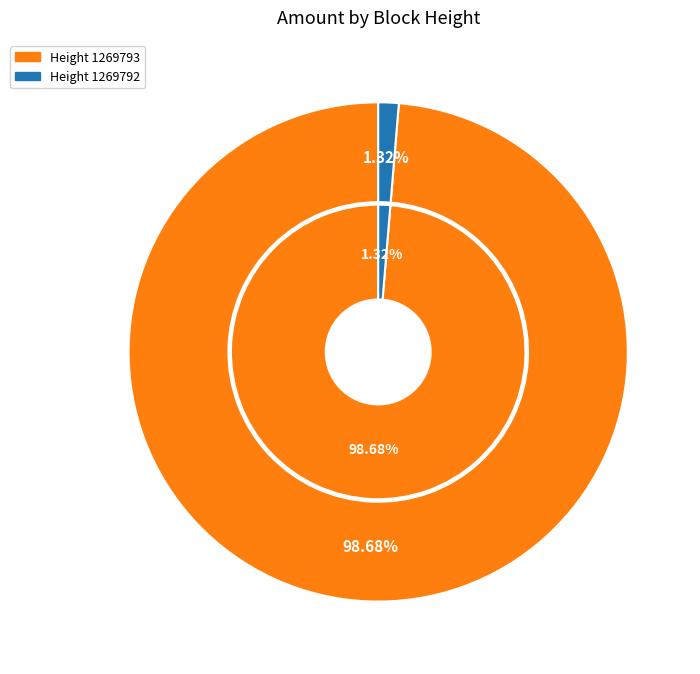

True or false: 1269793 accounts for 86% of the total.

False